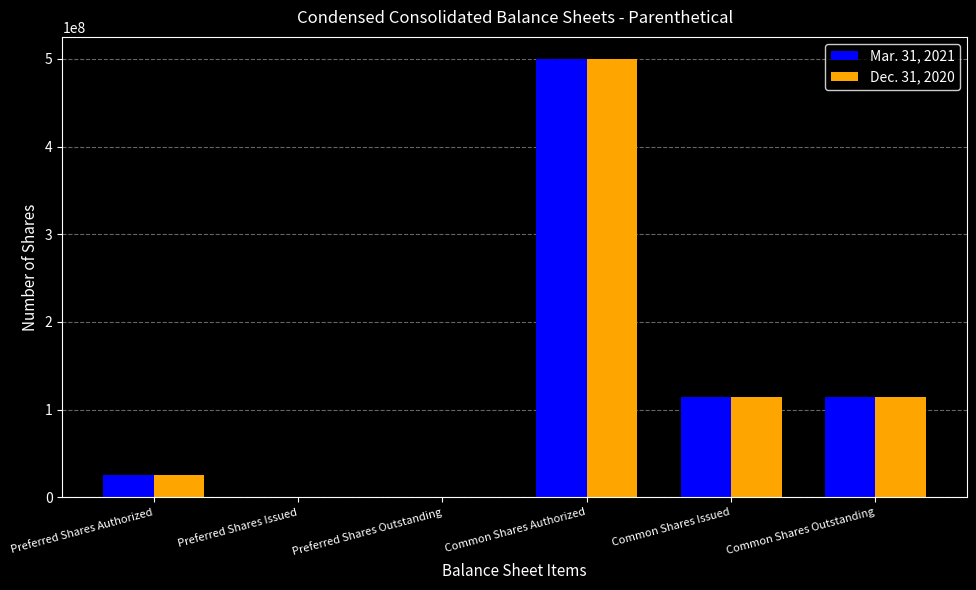

Reading left to right, extract all data points from this chart.

Mar. 31, 2021: 25000000	0	0	500000000	114915852	114915852
Dec. 31, 2020: 25000000	0	0	500000000	114915852	114915852